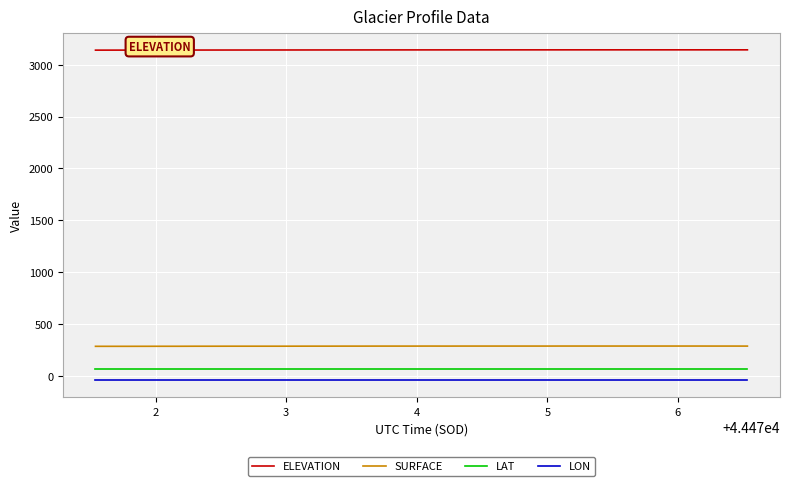

What is the greatest value displayed?

3143.5